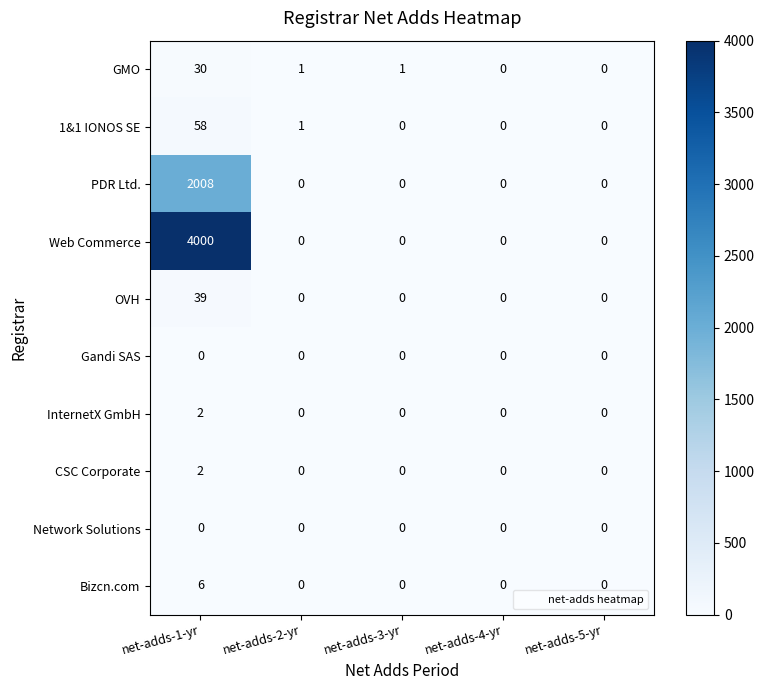

How many InternetX GmbH values are between 0 and 1?

4